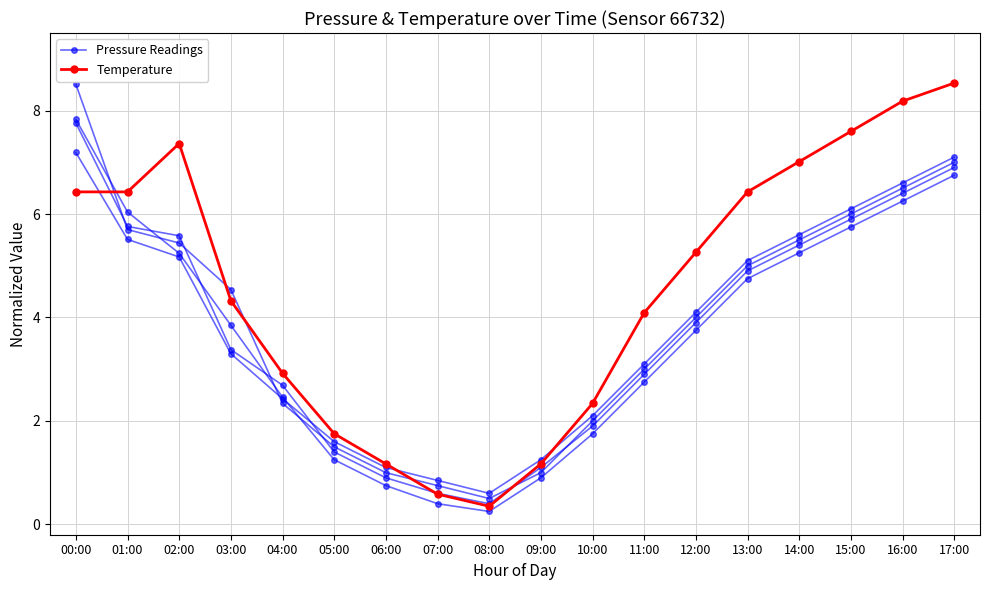

How many distinct data groups are displayed?

5